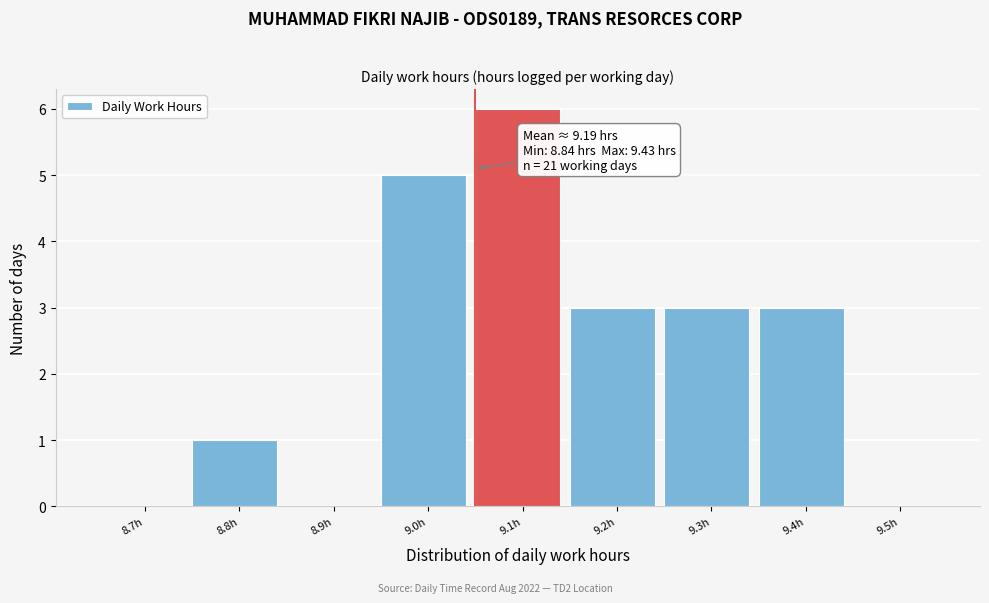

Reading right to left, list all the values displayed in this chart.

9.5h=0	9.4h=3	9.3h=3	9.2h=3	9.1h=6	9.0h=5	8.9h=0	8.8h=1	8.7h=0